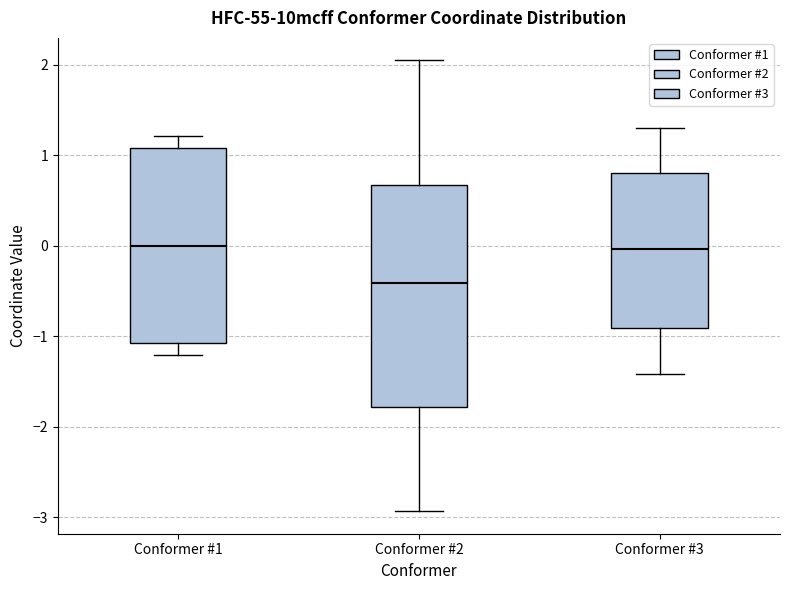

Reading left to right, transcribe this box plot: for each box, give where its median line is, the range the box spans, and where its two whiskers end, as read against the y-axis. The values are not printed on the chart, so give them approximately, as read against the axis.

Conformer #1: median 0.0, box -1.1 to 1.1, whiskers -1.2 to 1.2
Conformer #2: median -0.4, box -1.8 to 0.7, whiskers -2.9 to 2.0
Conformer #3: median 0.0, box -0.9 to 0.8, whiskers -1.4 to 1.3